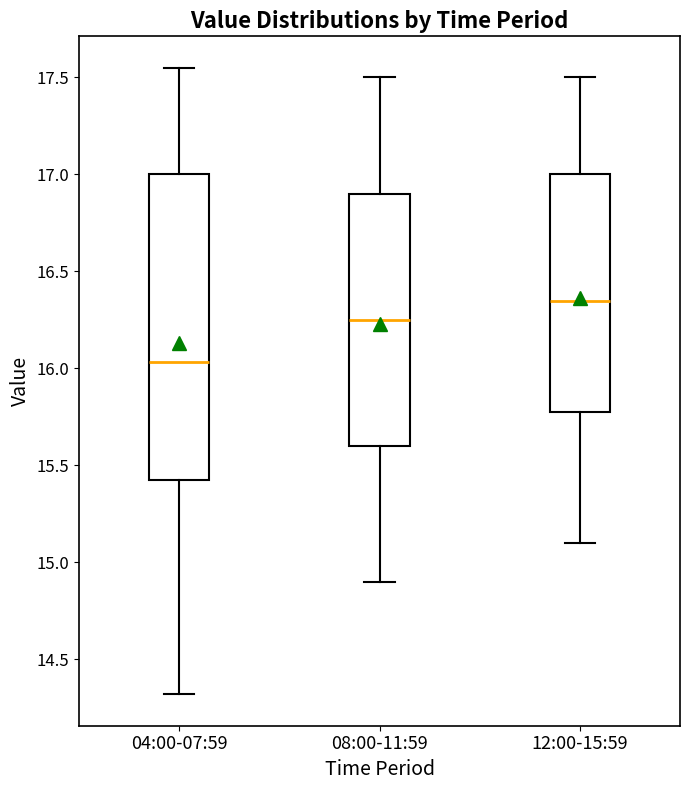

Where does the median line of the box for 08:00-11:59 sit on the y-axis? The values are not printed on the chart, so give them approximately, as read against the axis.

16.25